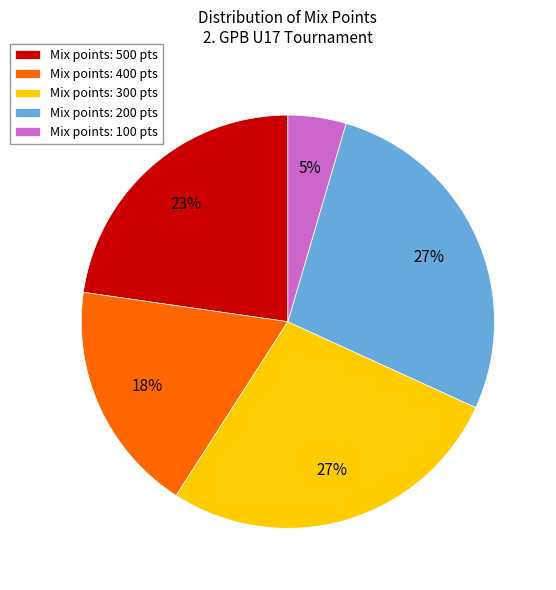

Does any single category account for the majority?

No